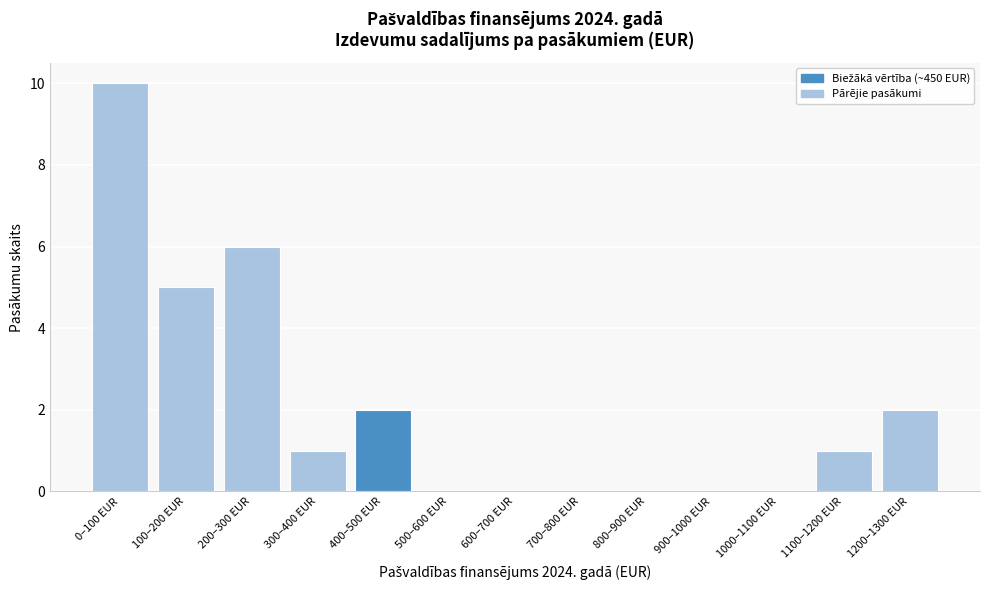

Reading right to left, what are all the values shown in this chart?

1200–1300 EUR=2	1100–1200 EUR=1	1000–1100 EUR=0	900–1000 EUR=0	800–900 EUR=0	700–800 EUR=0	600–700 EUR=0	500–600 EUR=0	400–500 EUR=2	300–400 EUR=1	200–300 EUR=6	100–200 EUR=5	0–100 EUR=10